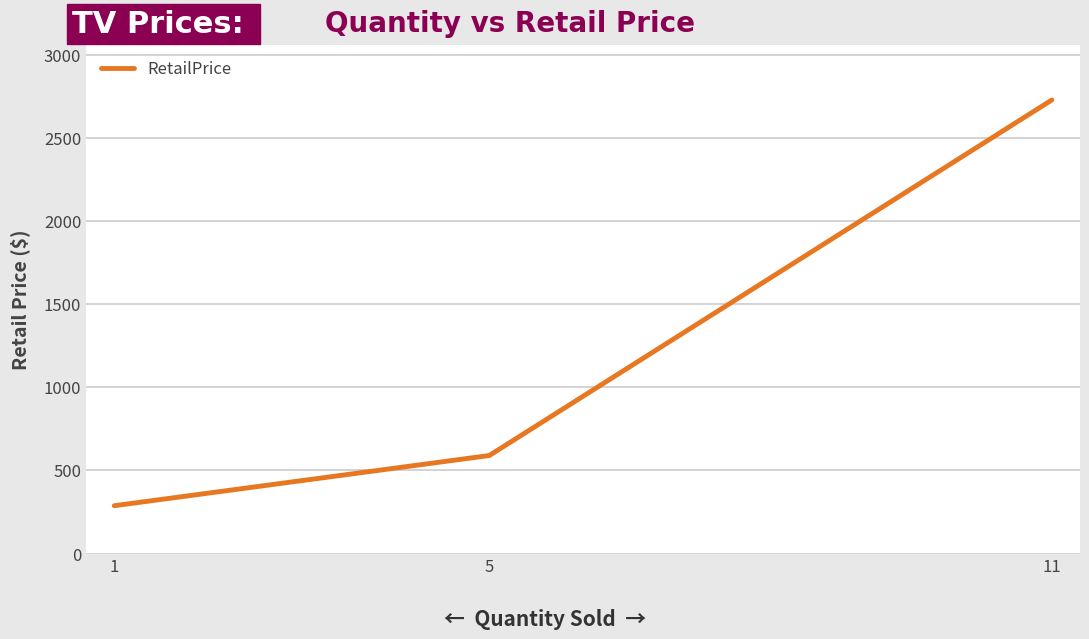

Approximately how many times larger is the value at 5 compared to 1?

2.0